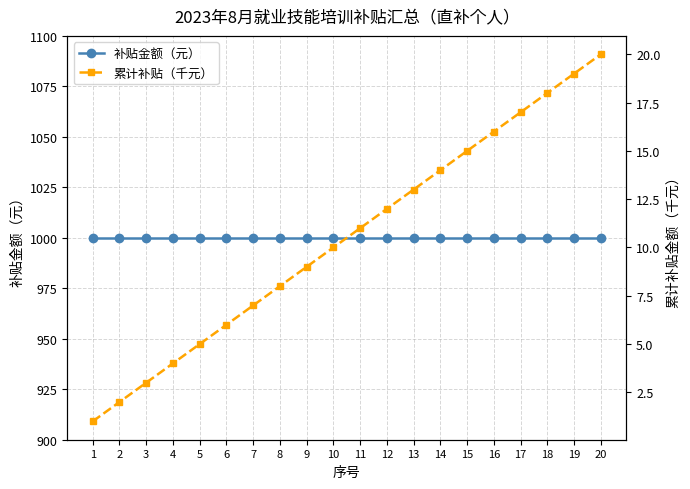

Which series has the widest spread of values?

累计补贴（千元）